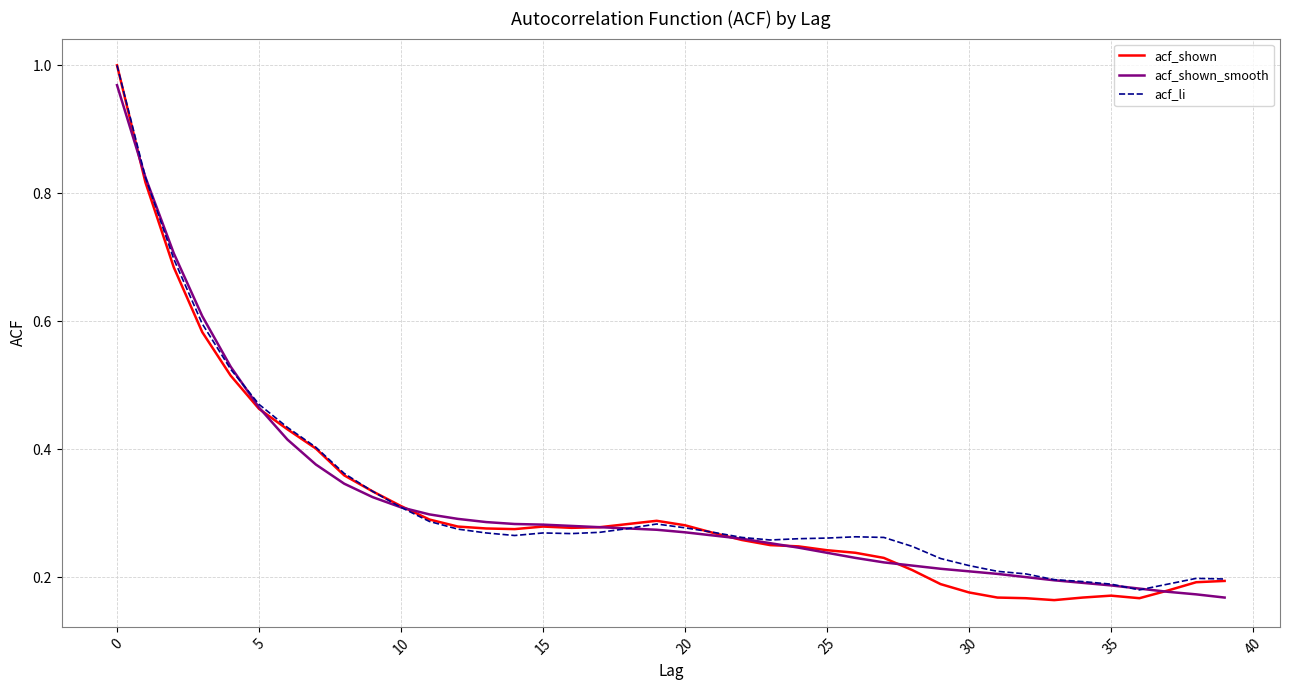

How many categories are shown in the chart?

40